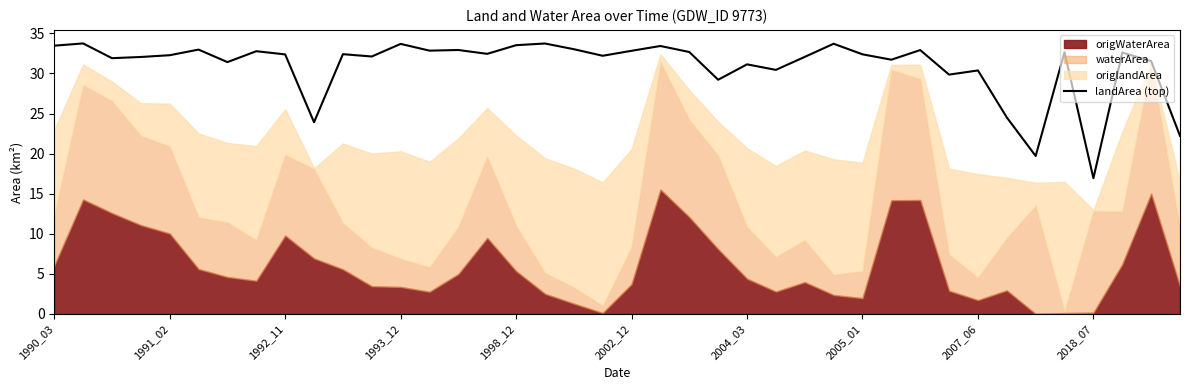

What is the highest value of the landArea (top) series?

33.7